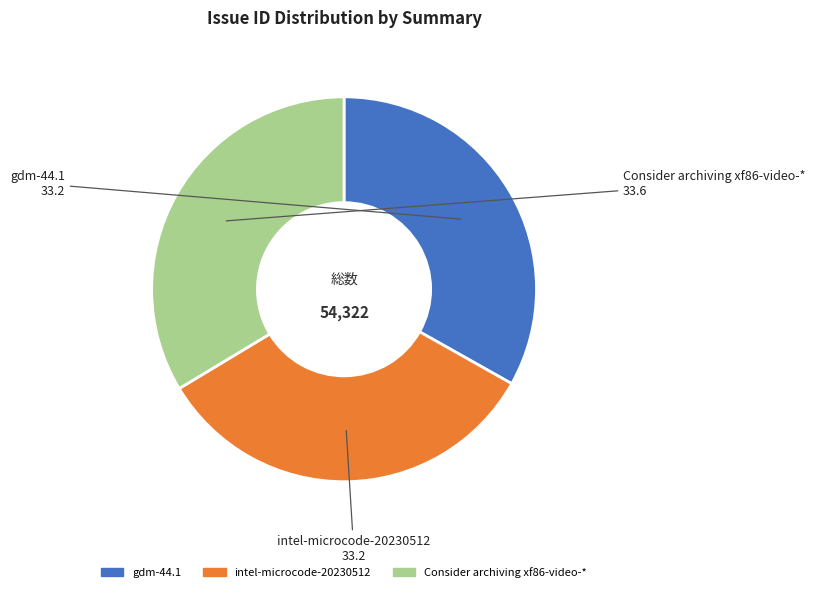

How many slices are in this pie chart?

3